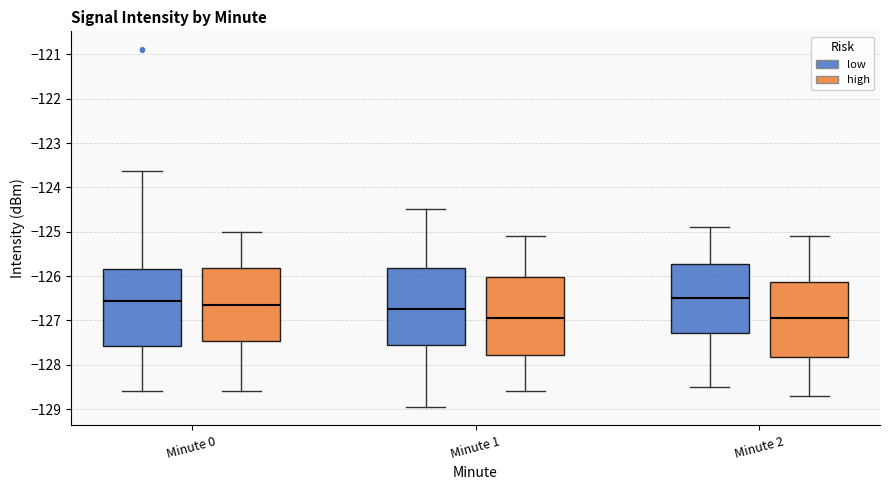

Reading left to right, transcribe this box plot: for each box, give where its median line is, the range the box spans, and where its two whiskers end, as read against the y-axis. The values are not printed on the chart, so give them approximately, as read against the axis.

Minute 0 (low): median -126.6, box -127.6 to -125.9, whiskers -128.6 to -123.6
Minute 0 (high): median -126.6, box -127.5 to -125.8, whiskers -128.6 to -125.0
Minute 1 (low): median -126.7, box -127.6 to -125.8, whiskers -129.0 to -124.5
Minute 1 (high): median -126.9, box -127.8 to -126.0, whiskers -128.6 to -125.1
Minute 2 (low): median -126.5, box -127.3 to -125.7, whiskers -128.5 to -124.9
Minute 2 (high): median -126.9, box -127.8 to -126.1, whiskers -128.7 to -125.1